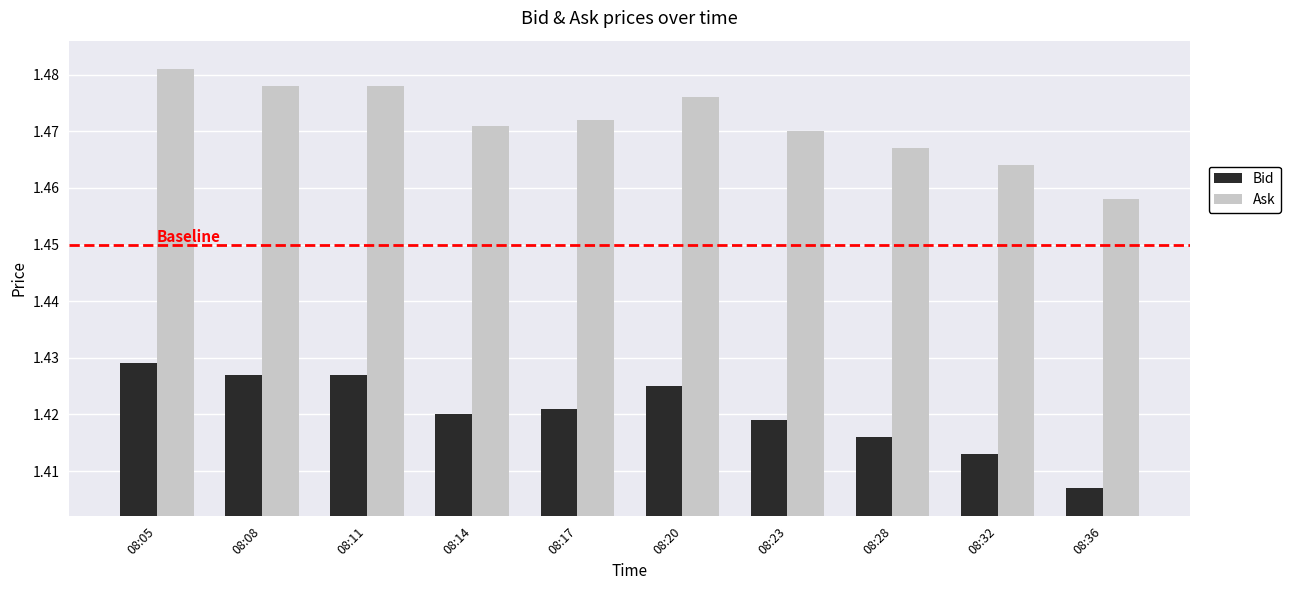

Are the bars horizontal?

No